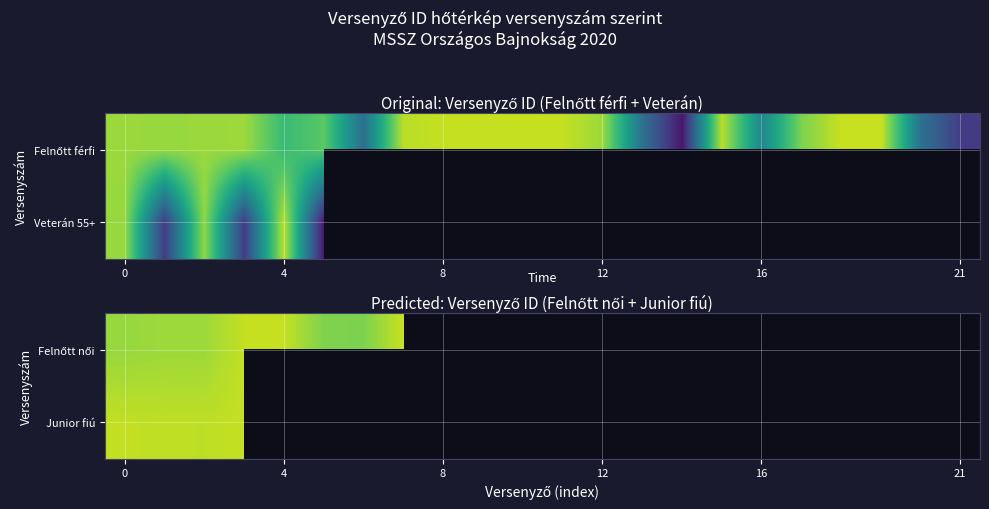

What is the highest value of the Junior fiú series?

14662.0